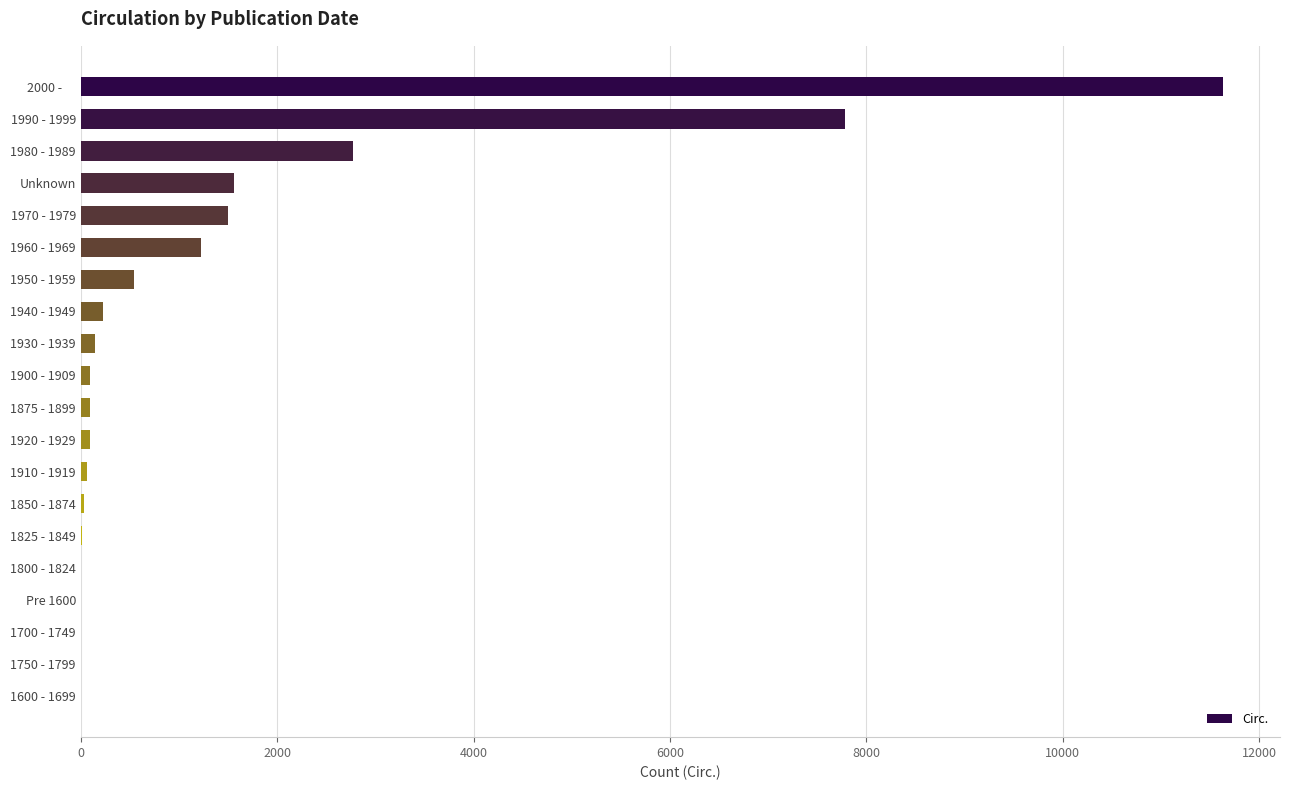

True or false: the data shows 11627 at 2000 -     .

True